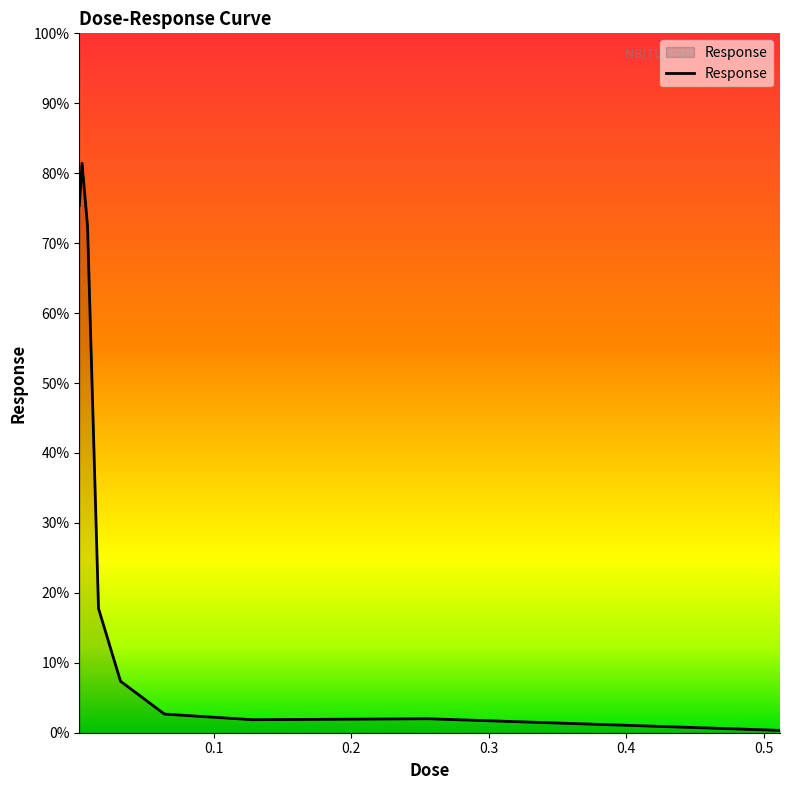

Does the chart have visible grid lines?

No